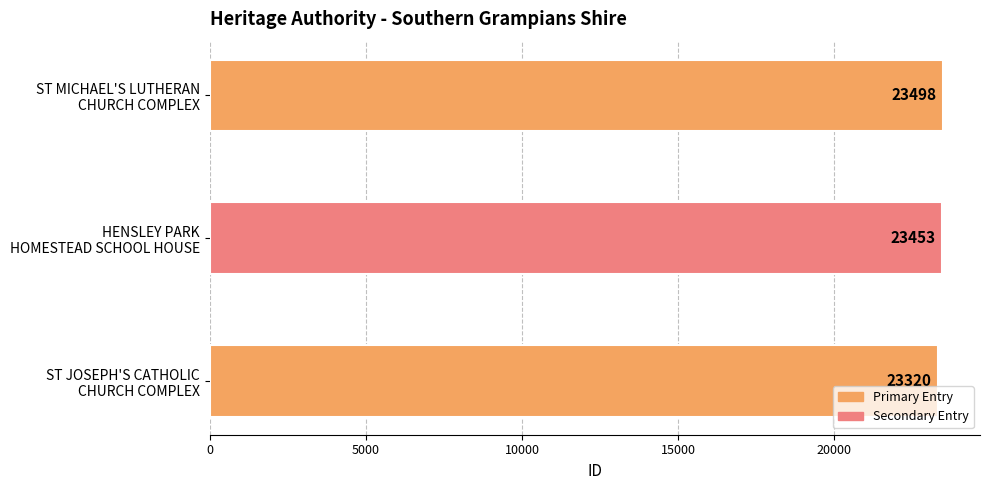

Rank the categories by value from highest to lowest.

ST MICHAEL'S LUTHERAN
CHURCH COMPLEX, HENSLEY PARK
HOMESTEAD SCHOOL HOUSE, ST JOSEPH'S CATHOLIC
CHURCH COMPLEX